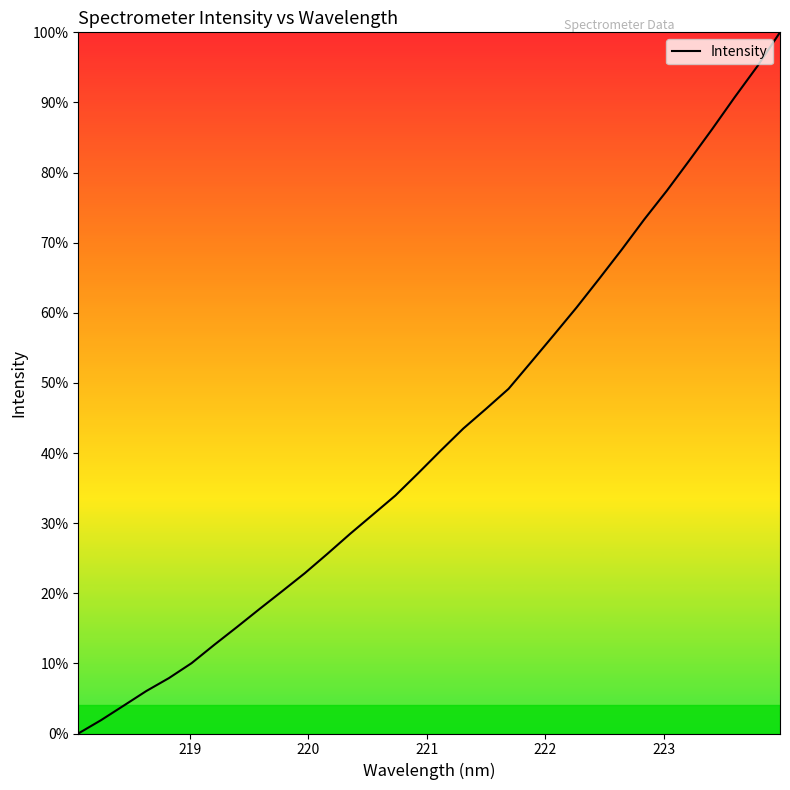

What is the difference between the maximum and minimum values?

100.0